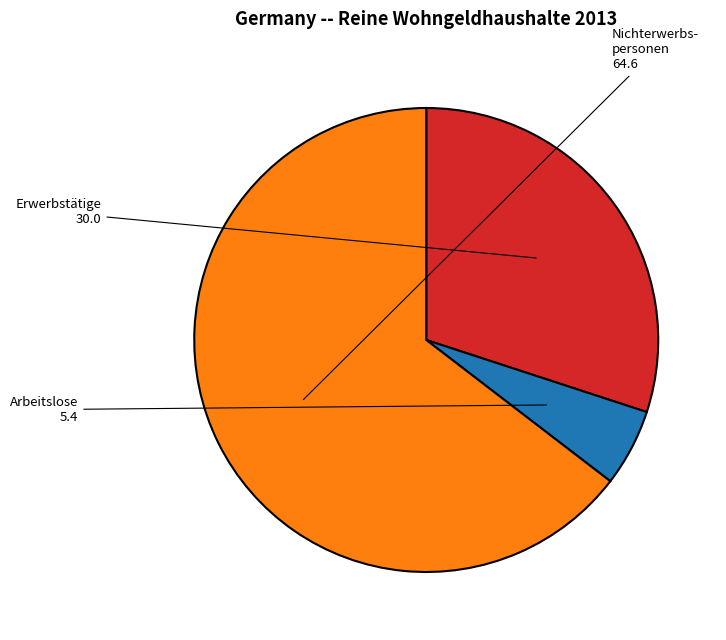

Does any single category account for the majority?

Yes